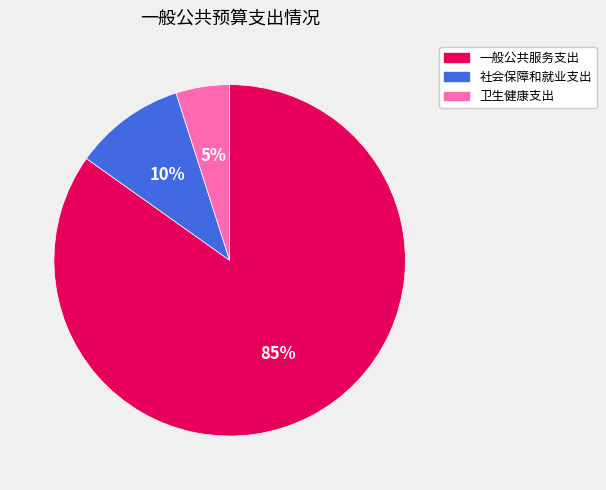

Is 卫生健康支出 the majority of the pie?

No